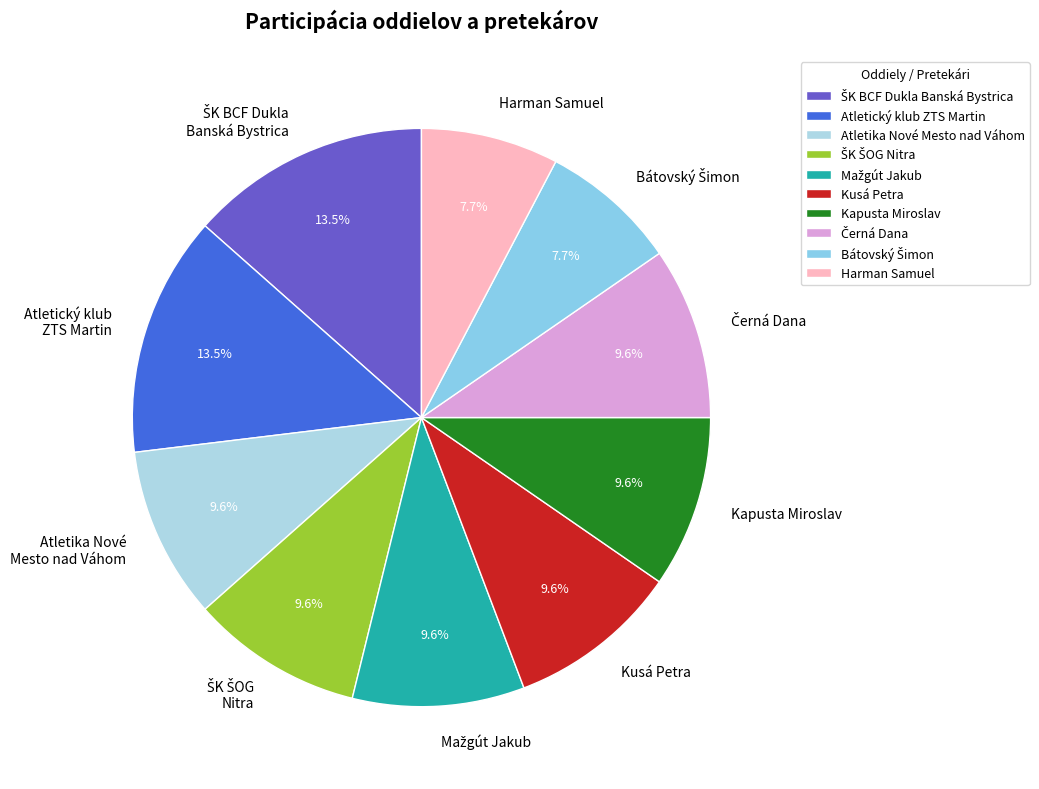

True or false: Kapusta Miroslav accounts for 10% of the total.

True